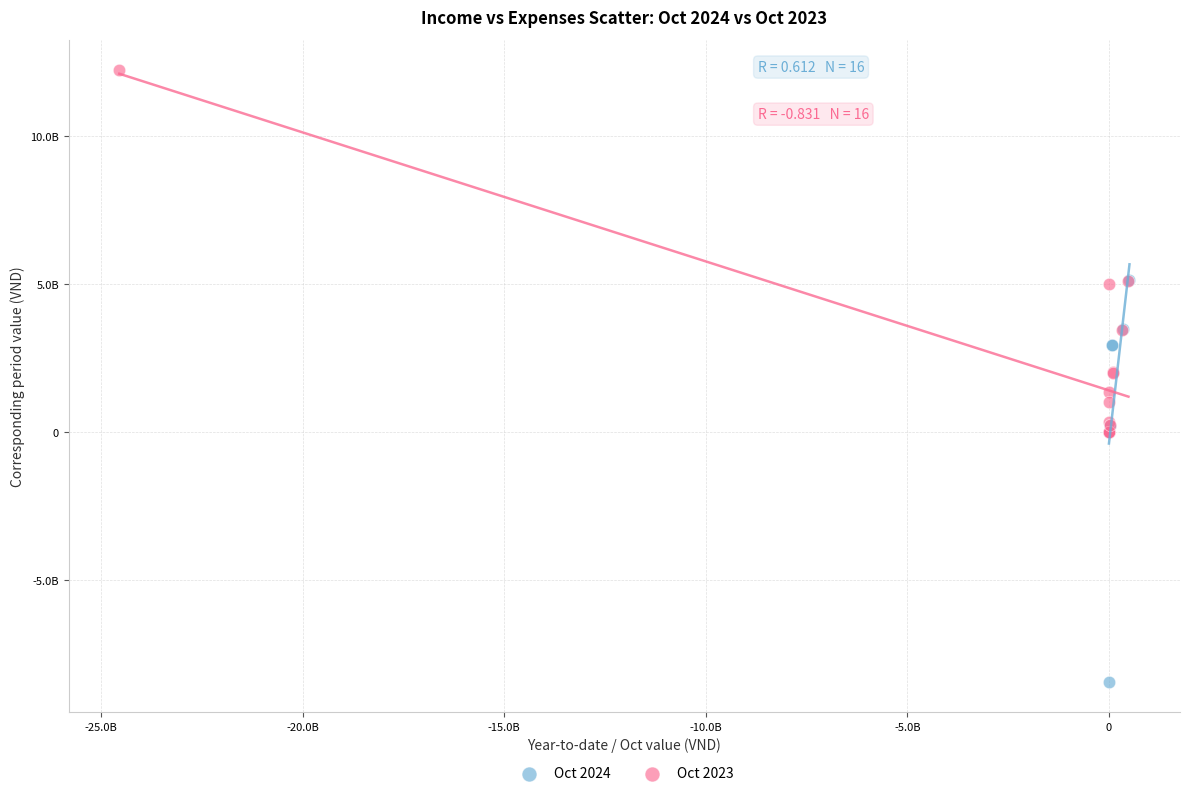

Which series reaches the maximum Y coordinate?

Oct 2023